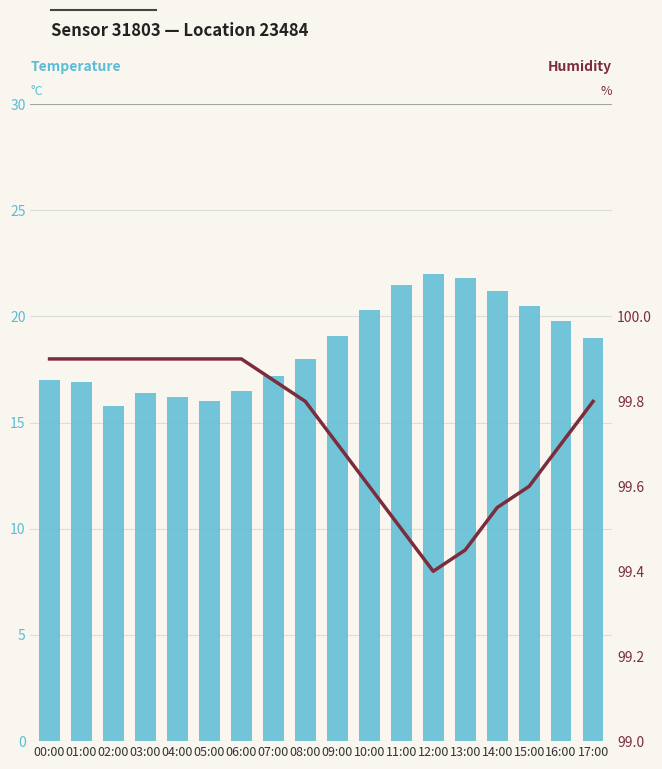

At which label does temperature reach its minimum?

02:00